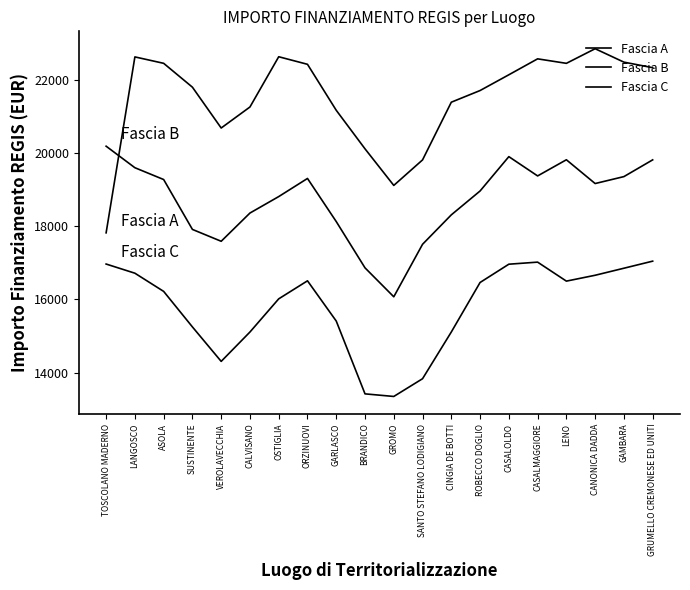

How many interior local valleys does the Fascia A series have?

3